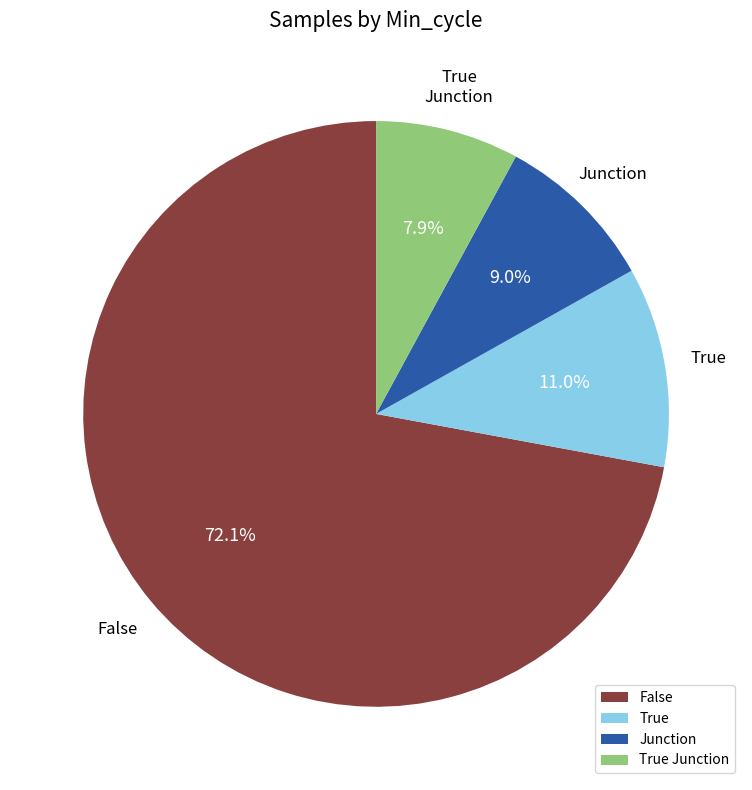

How much of the chart is everything except True Junction?

92.1%